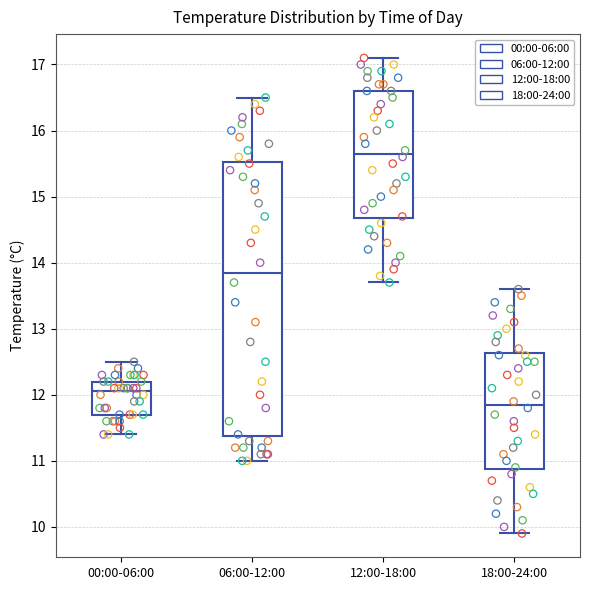

Reading left to right, transcribe this box plot: for each box, give where its median line is, the range the box spans, and where its two whiskers end, as read against the y-axis. The values are not printed on the chart, so give them approximately, as read against the axis.

00:00-06:00: median 12.1, box 11.7 to 12.2, whiskers 11.4 to 12.5
06:00-12:00: median 13.9, box 11.4 to 15.5, whiskers 11.0 to 16.5
12:00-18:00: median 15.7, box 14.7 to 16.6, whiskers 13.7 to 17.1
18:00-24:00: median 11.9, box 10.9 to 12.6, whiskers 9.9 to 13.6